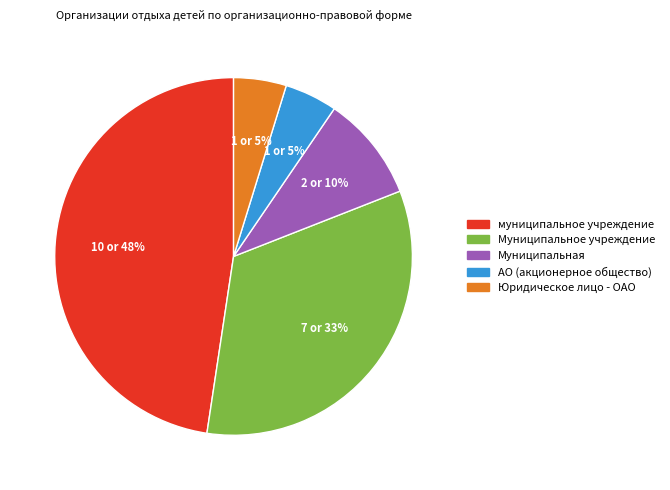

Combined, do Муниципальная and Муниципальное учреждение account for over 50%?

No